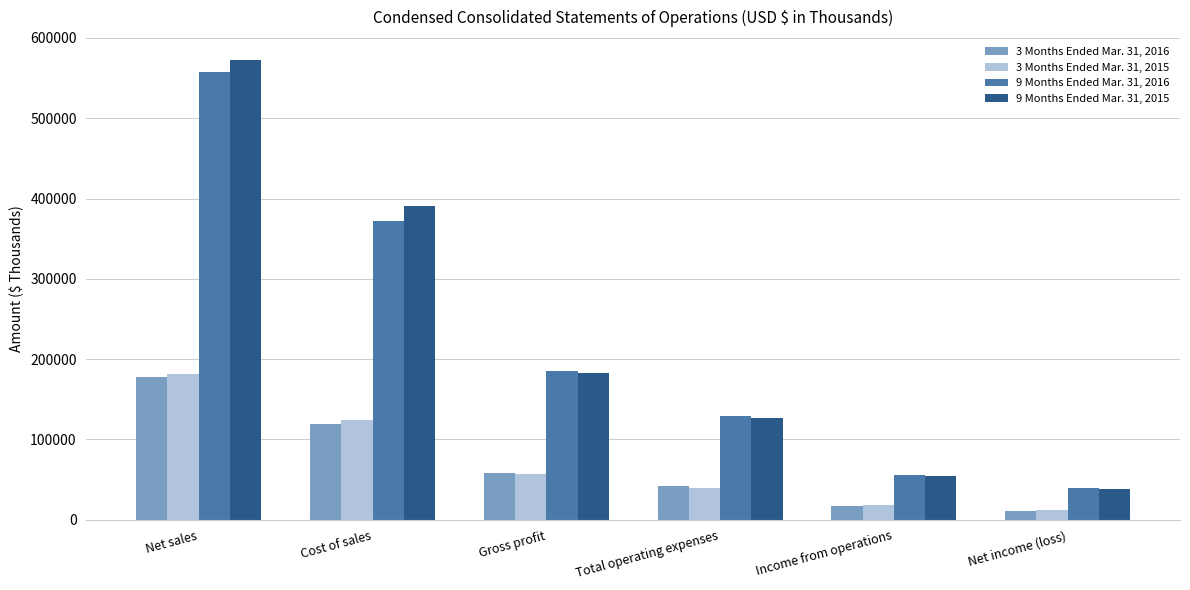

What are all the series names shown in the legend?

3 Months Ended Mar. 31, 2016, 3 Months Ended Mar. 31, 2015, 9 Months Ended Mar. 31, 2016, 9 Months Ended Mar. 31, 2015